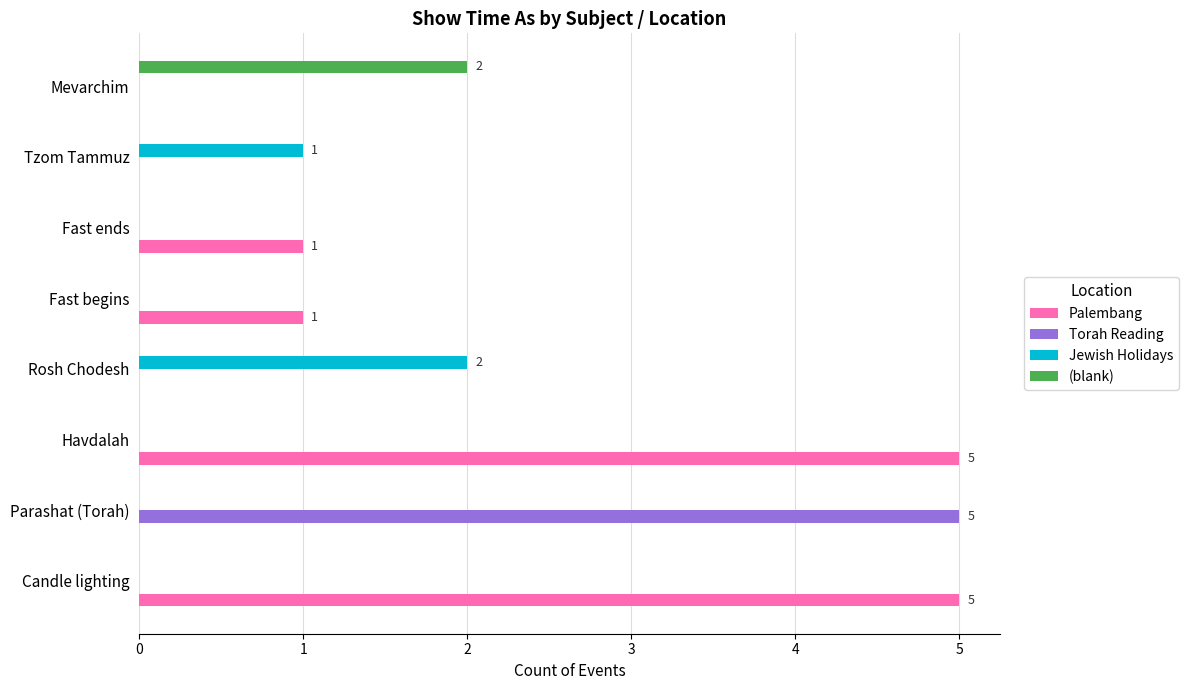

Which series has the largest total across all categories?

Palembang